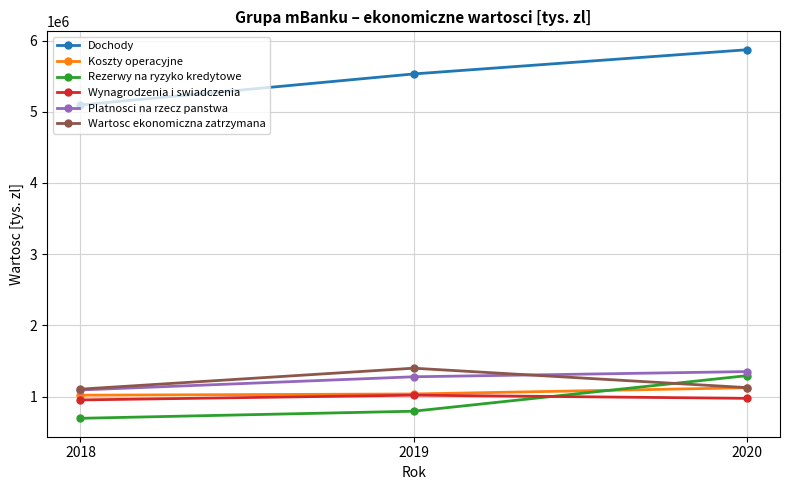

What is the minimum value shown in the chart?

694425